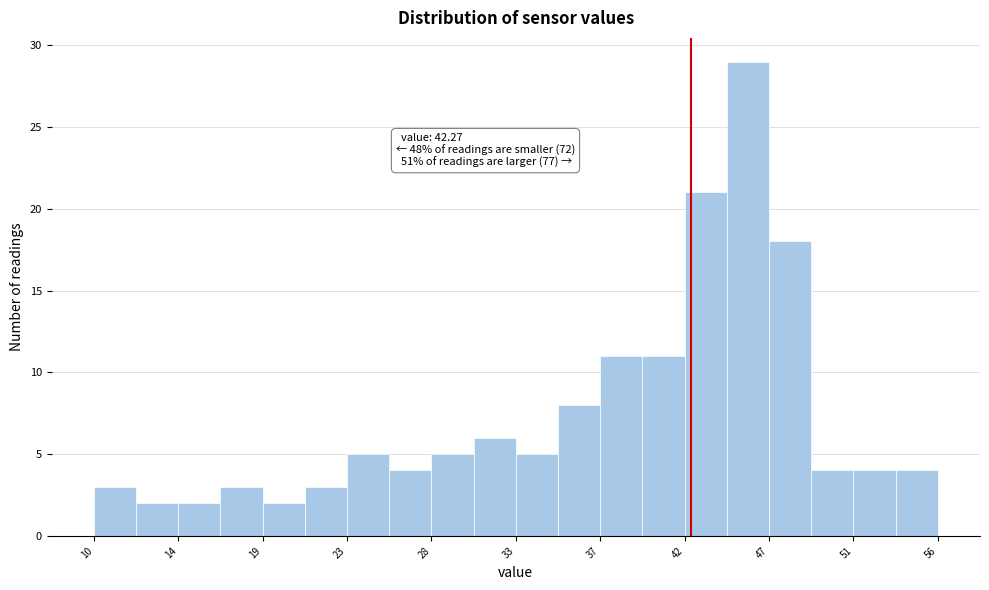

Which range on the x-axis has the tallest bar?

44.0 to 46.5